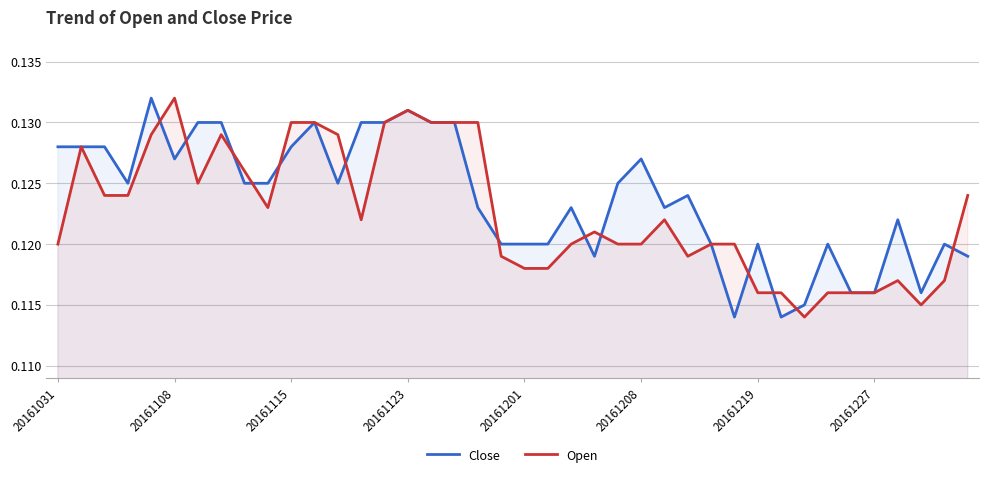

Between 20161123 and 20161208, which series saw the biggest shift?

Open